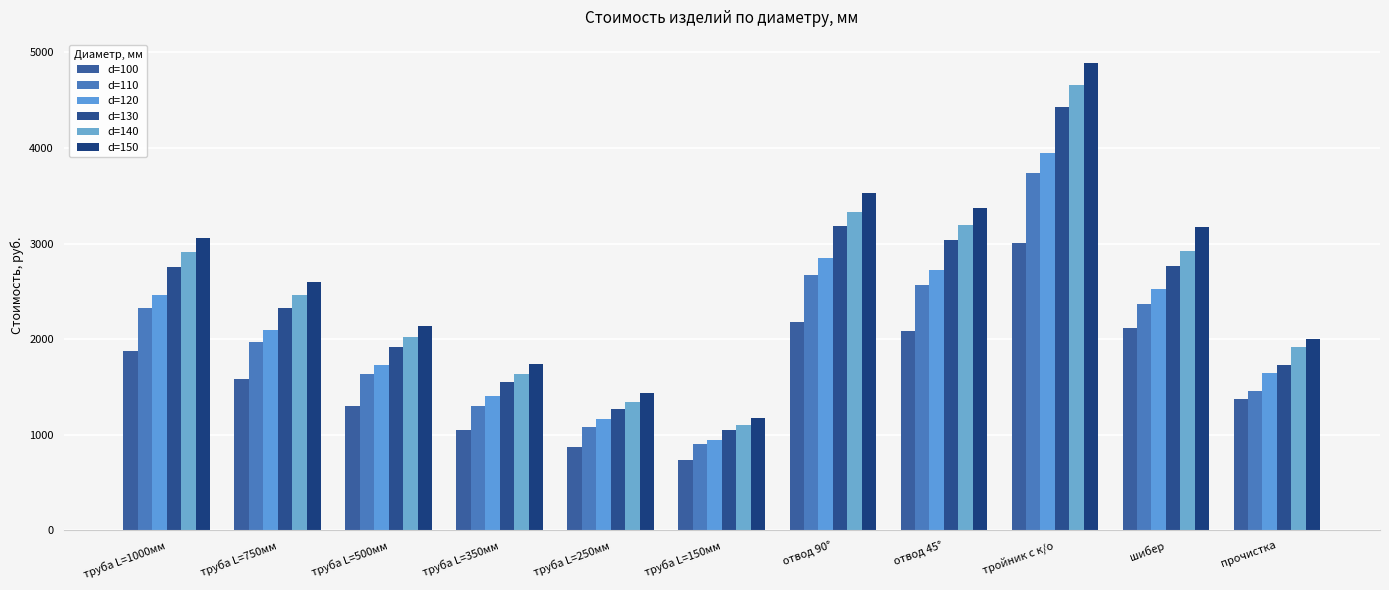

What is the difference between the maximum and minimum values in the d=150 series?

3710.1